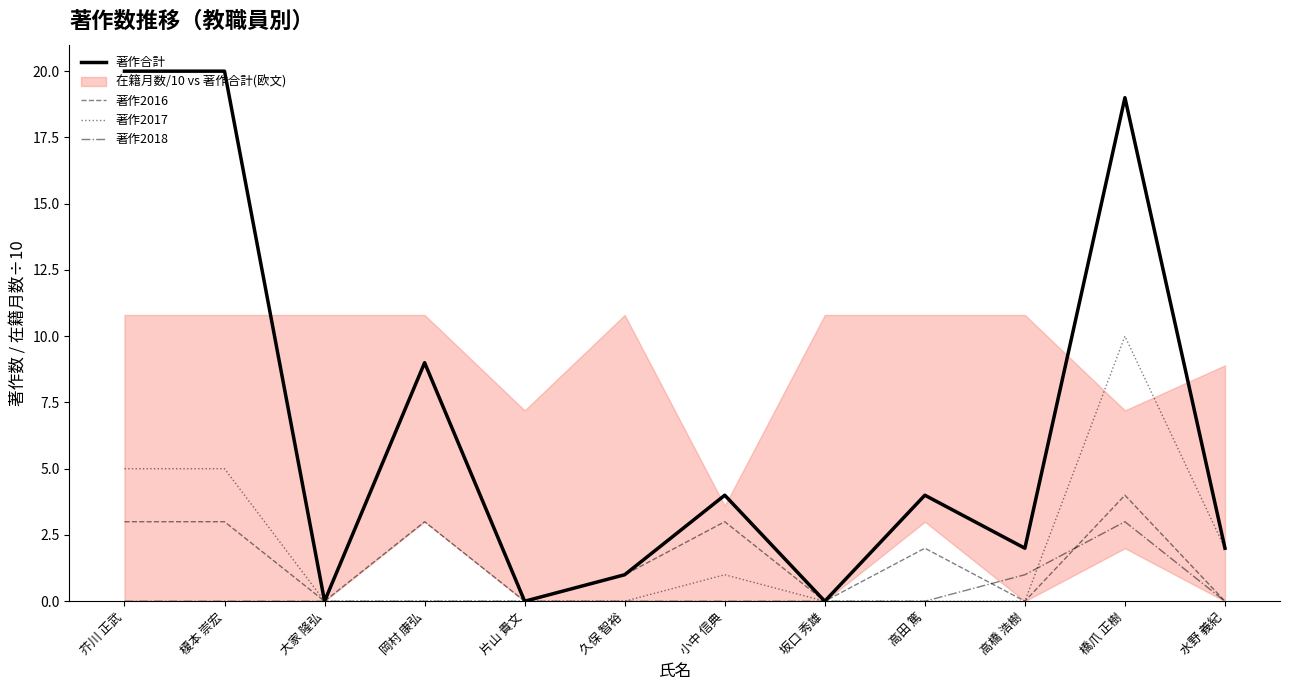

At which category is the sum across all series the highest?

橋爪 正樹